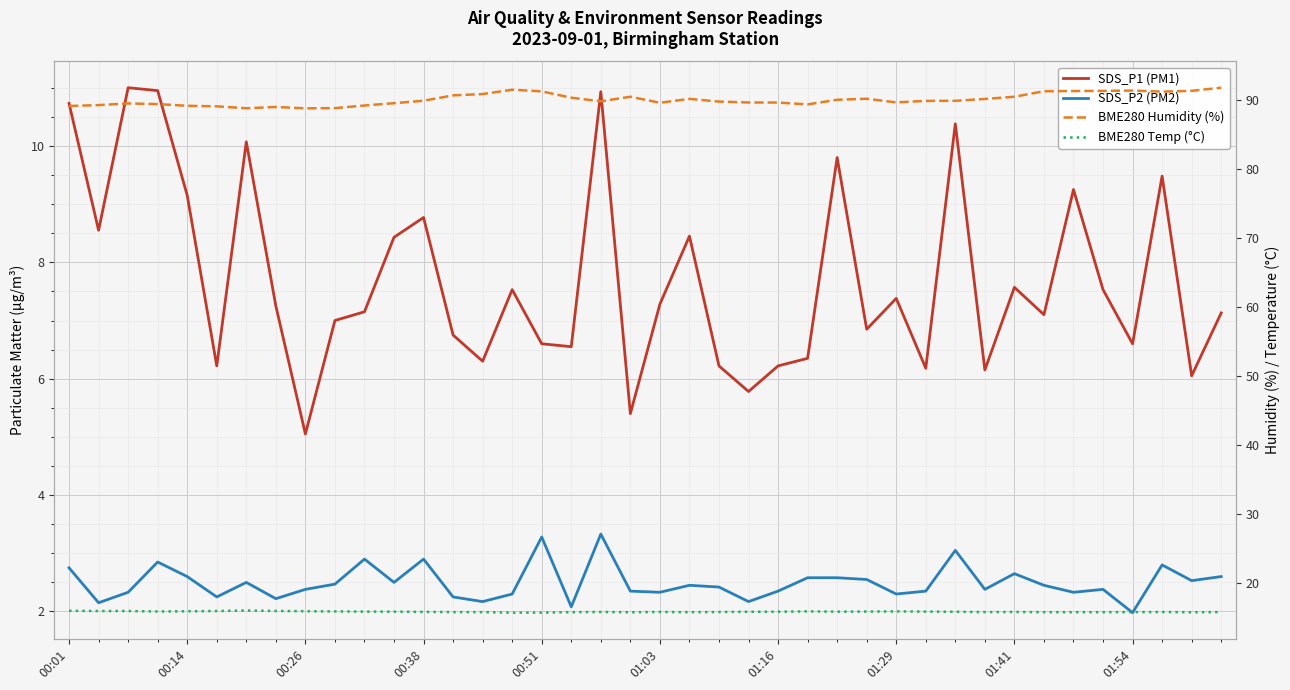

True or false: BME280 Humidity (%) and SDS_P1 (PM1) intersect in this chart.

False